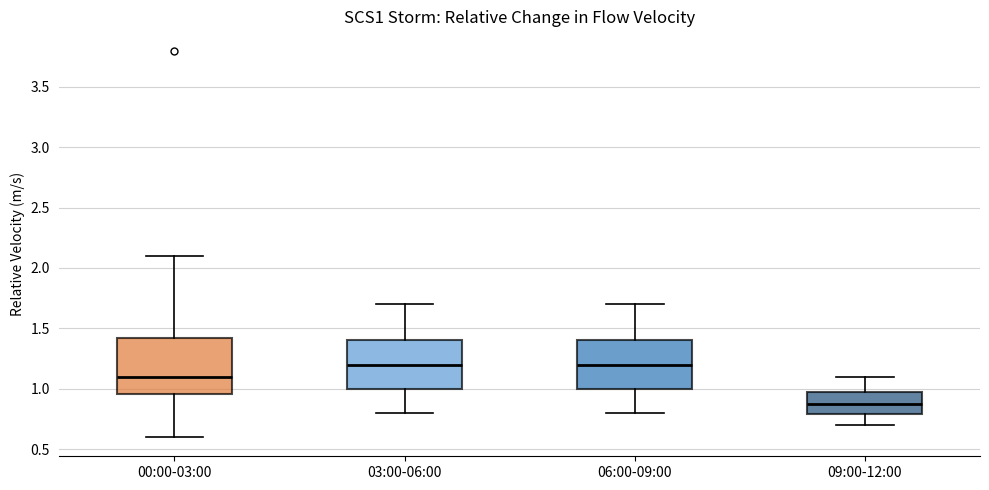

Reading left to right, read every box against the y-axis: the position of its median line, the range the box covers, and the ends of its whiskers. The values are not printed on the chart, so give them approximately, as read against the axis.

00:00-03:00: median 1.10, box 0.95 to 1.40, whiskers 0.60 to 2.10
03:00-06:00: median 1.20, box 1.00 to 1.40, whiskers 0.80 to 1.70
06:00-09:00: median 1.20, box 1.00 to 1.40, whiskers 0.80 to 1.70
09:00-12:00: median 0.90, box 0.80 to 0.95, whiskers 0.70 to 1.10